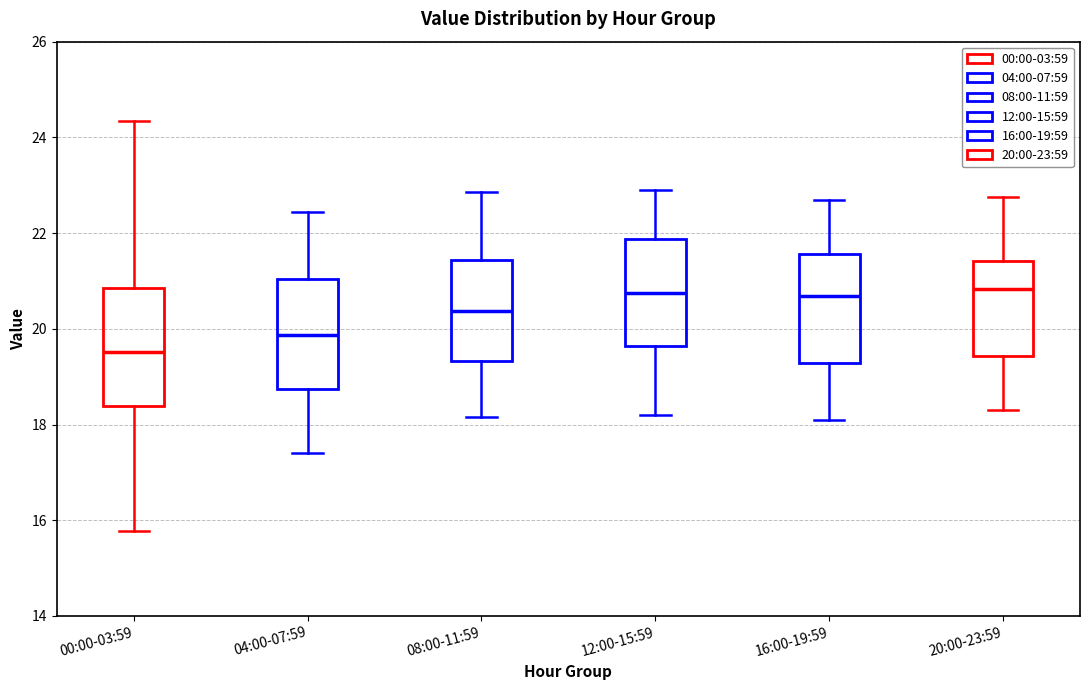

Reading left to right, transcribe this box plot: for each box, give where its median line is, the range the box spans, and where its two whiskers end, as read against the y-axis. The values are not printed on the chart, so give them approximately, as read against the axis.

00:00-03:59: median 19.6, box 18.4 to 20.8, whiskers 15.8 to 24.4
04:00-07:59: median 19.8, box 18.8 to 21.0, whiskers 17.4 to 22.4
08:00-11:59: median 20.4, box 19.4 to 21.4, whiskers 18.2 to 22.8
12:00-15:59: median 20.8, box 19.6 to 21.8, whiskers 18.2 to 23.0
16:00-19:59: median 20.6, box 19.2 to 21.6, whiskers 18.2 to 22.8
20:00-23:59: median 20.8, box 19.4 to 21.4, whiskers 18.4 to 22.8